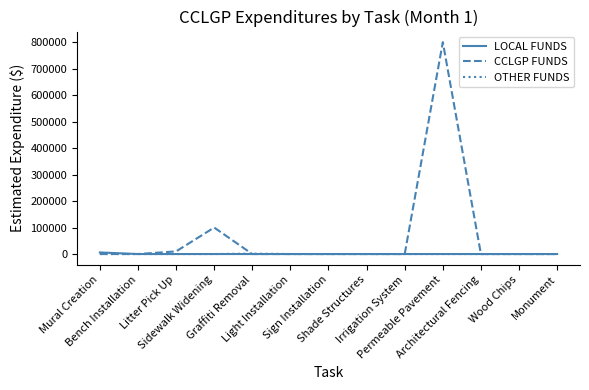

Which series has the largest range (max minus min)?

CCLGP FUNDS